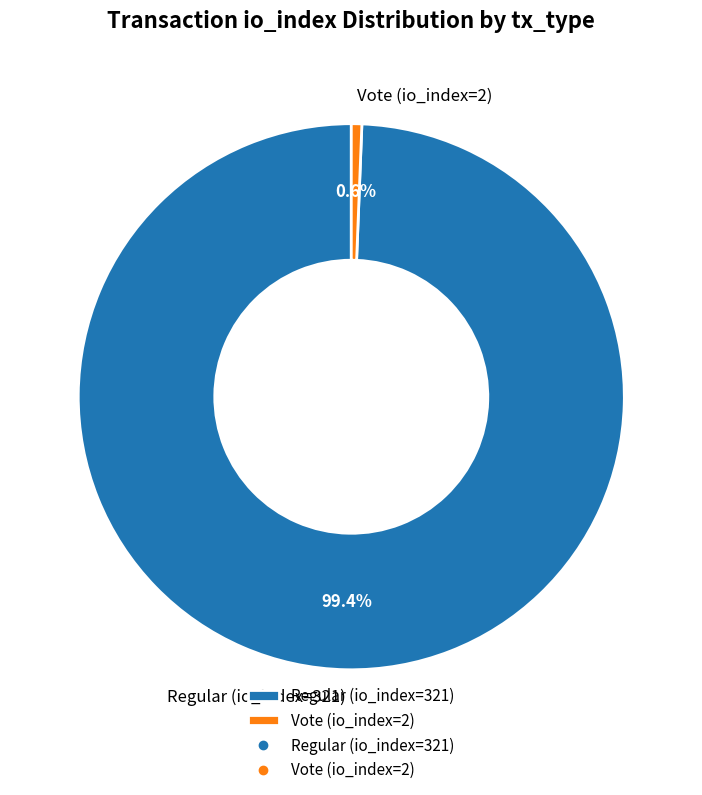

Is it true that Regular (io_index=321) is 99% of the pie?

True